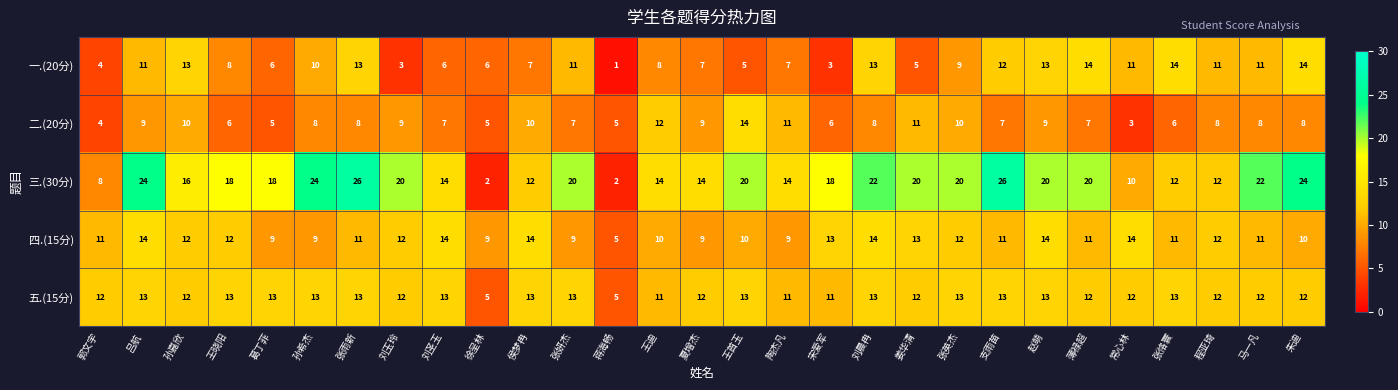

What is the maximum value shown in the chart?

26